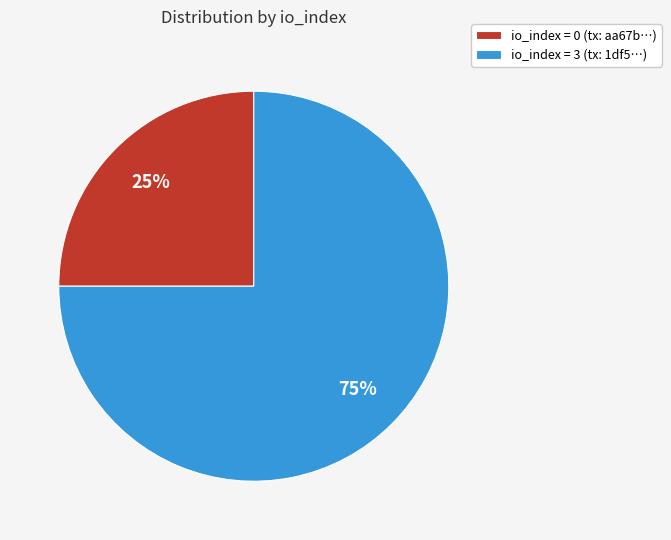

Is it true that io_index = 3 (tx: 1df5…) is 83% of the pie?

False